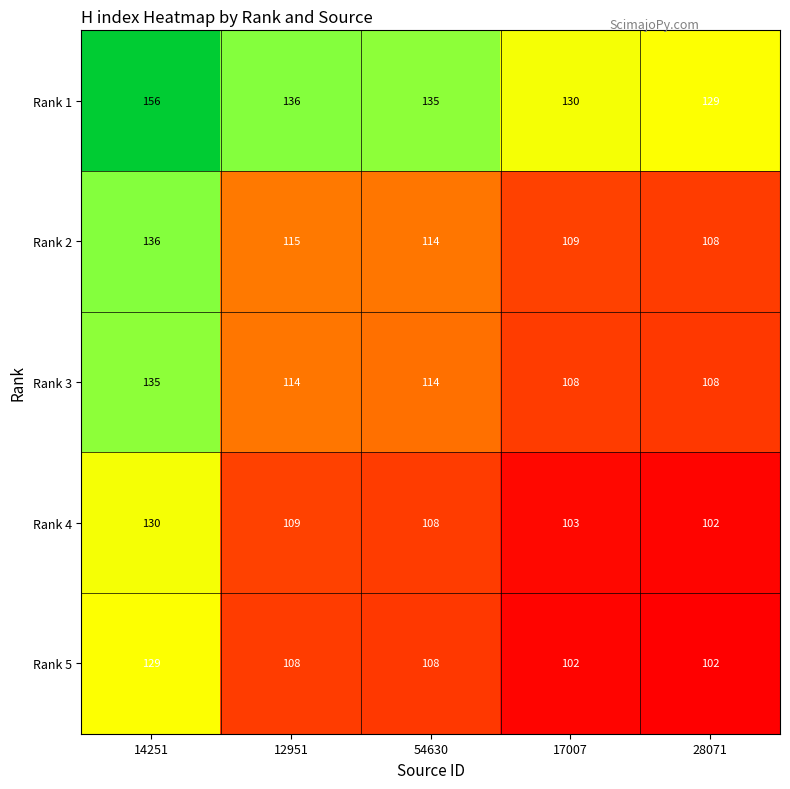

What is the difference between the second highest and second lowest values in the Rank 1 series?

6